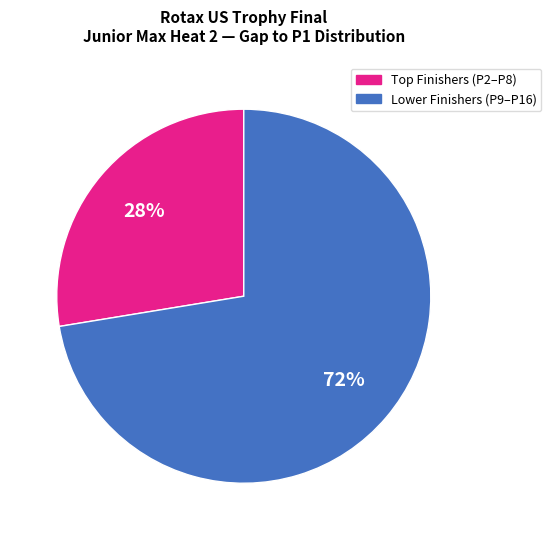

To the nearest percent, what is the average slice percentage?

50%